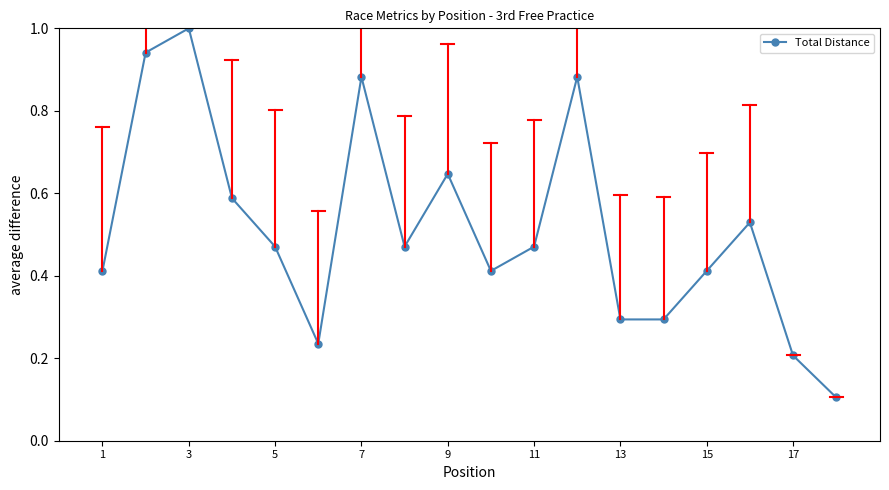

What is the maximum value shown in the chart?

1.0